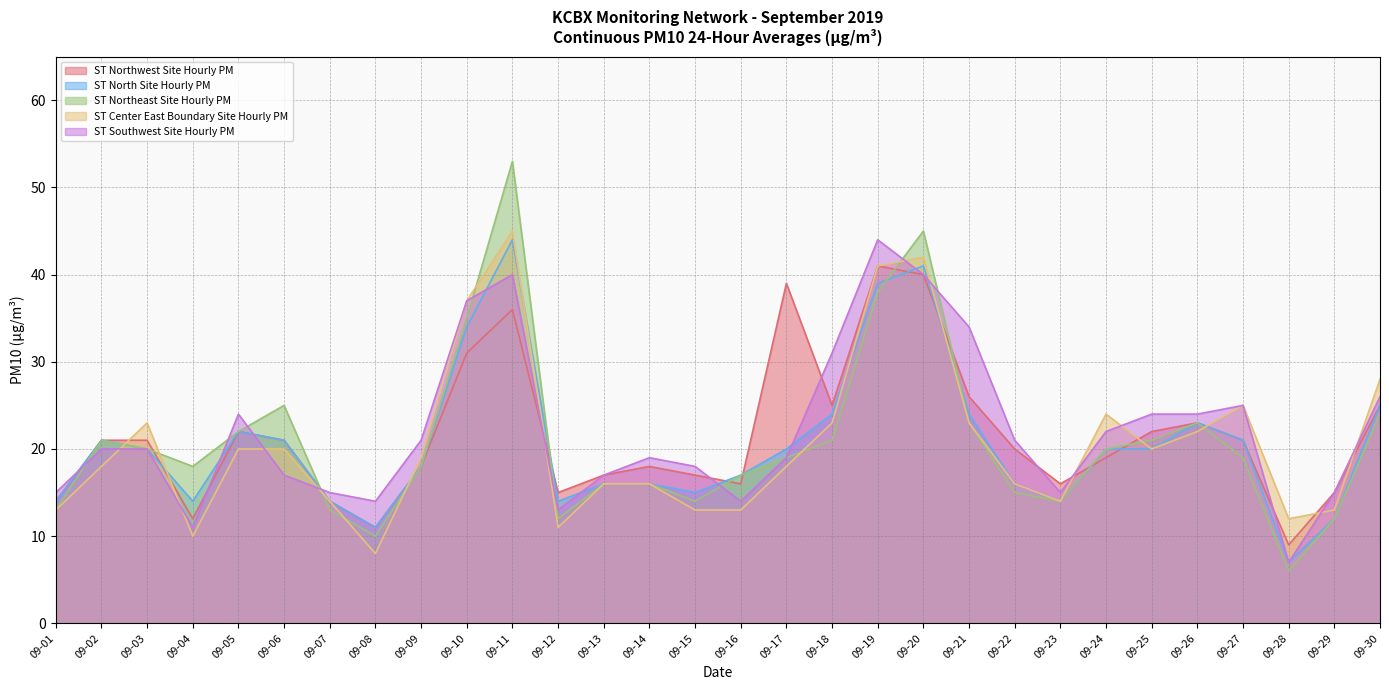

How many lines are shown in the chart?

5